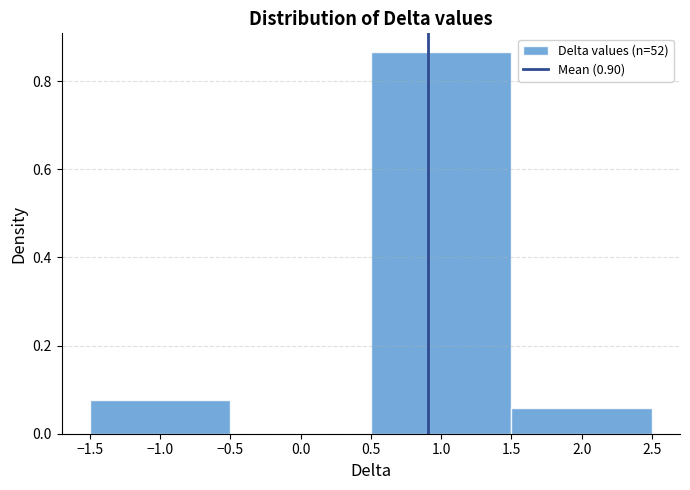

Reading left to right, transcribe this chart: for each bar, give the range it covers on the x-axis and its height. The values are not printed on the chart, so give them approximately, as read against the axis.

-1.5 to -0.5: 0.08
-0.5 to 0.5: 0
0.5 to 1.5: 0.86
1.5 to 2.5: 0.06